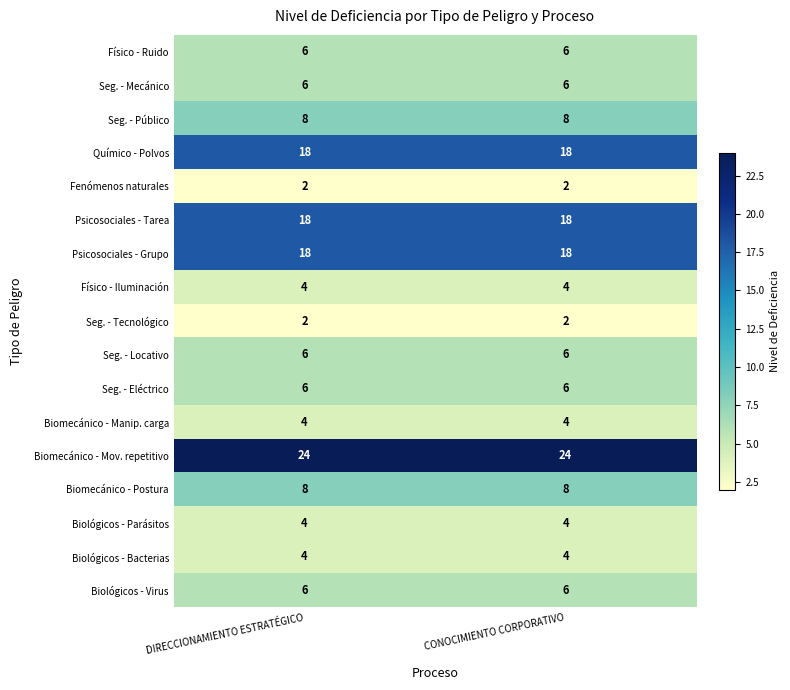

What is the total value across all series at DIRECCIONAMIENTO ESTRATÉGICO?

144